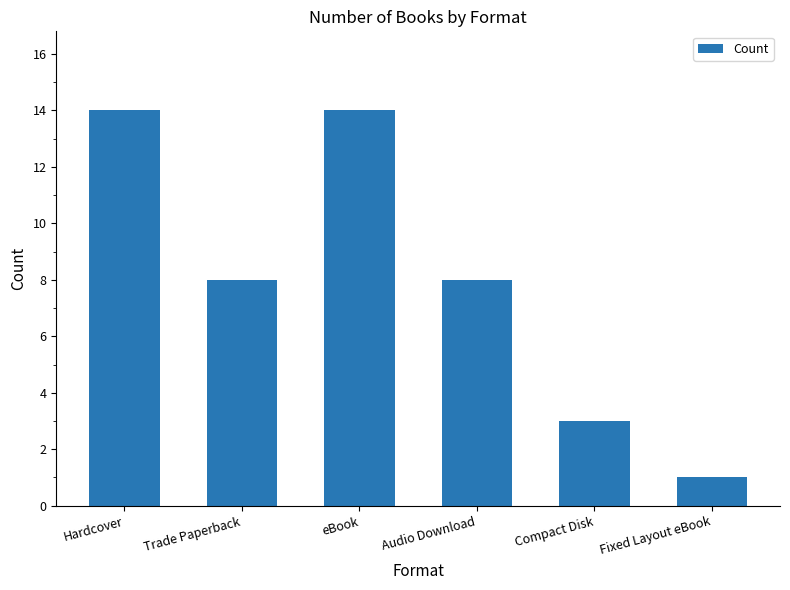

What is the change in value from eBook to Compact Disk?

-11